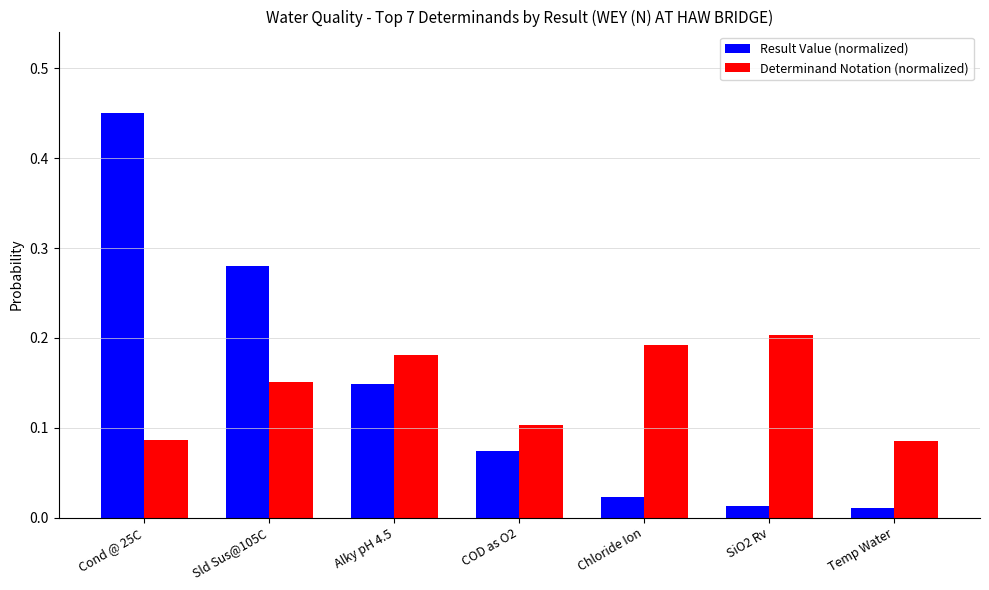

Rank the series by their maximum value, from lowest to highest.

Determinand Notation (normalized), Result Value (normalized)